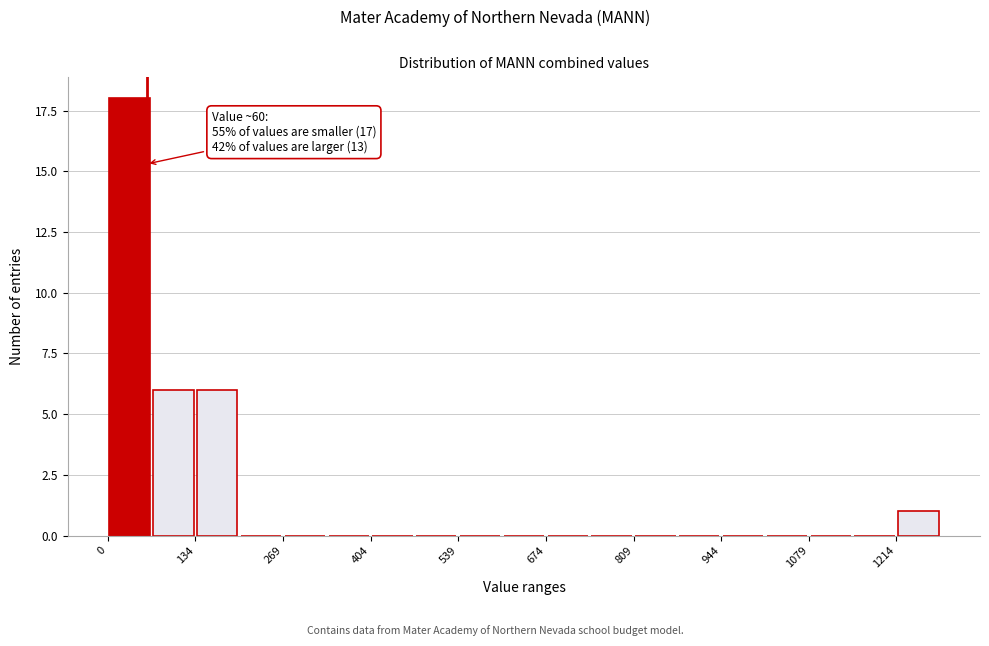

Read against the x-axis, roughly where is the centre of the tallest bar?

40